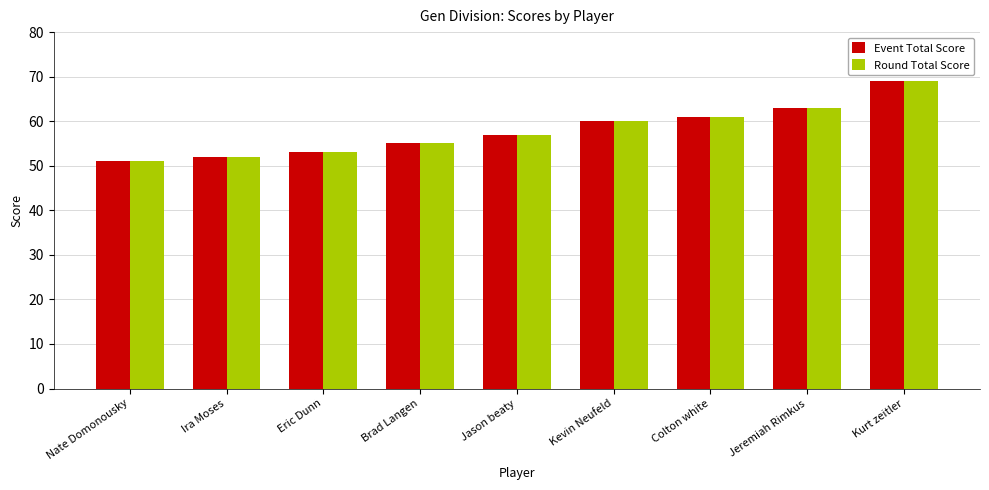

What is the difference between the maximum and second lowest values in the Round Total Score series?

17